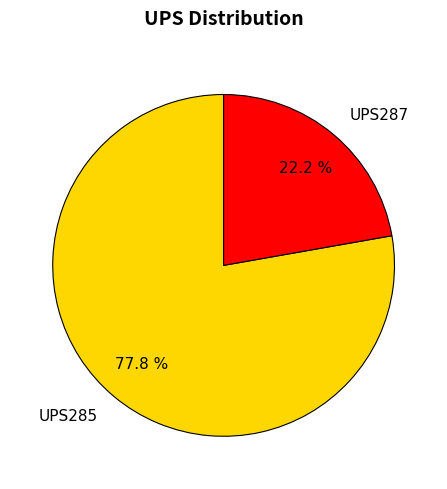

Is it true that UPS287 is 22% of the pie?

True